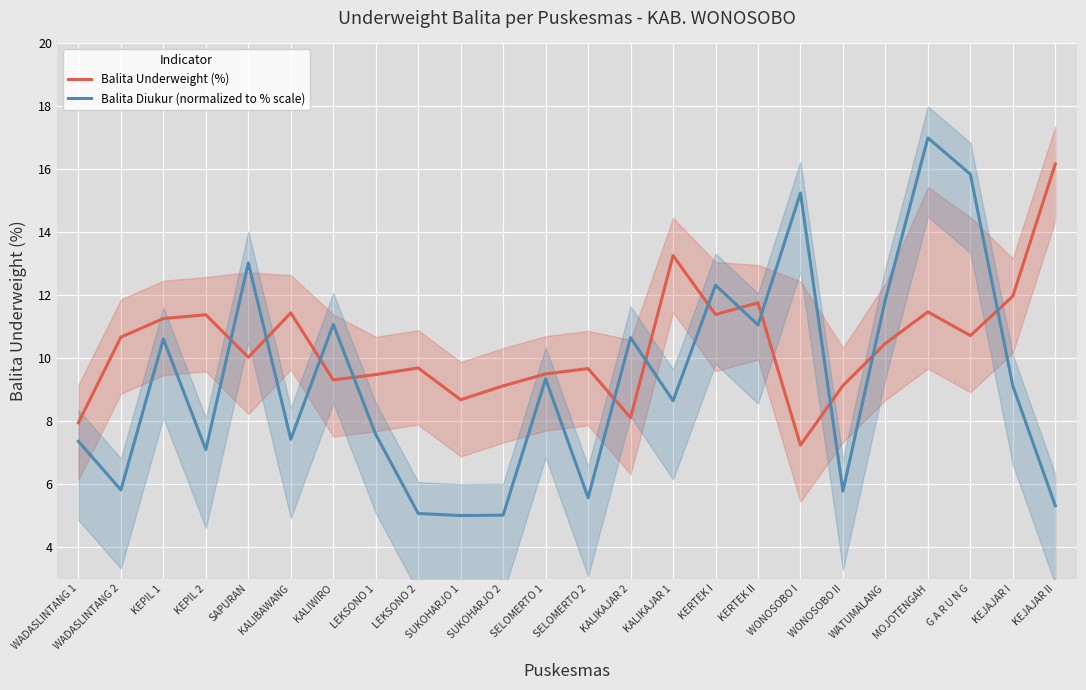

Reading left to right, list all the values displayed in this chart.

Balita Underweight (%): WADASLINTANG 1=8.0	WADASLINTANG 2=10.7	KEPIL 1=11.3	KEPIL 2=11.4	SAPURAN=10.0	KALIBAWANG=11.4	KALIWIRO=9.3	LEKSONO 1=9.5	LEKSONO 2=9.7	SUKOHARJO 1=8.7	SUKOHARJO 2=9.1	SELOMERTO 1=9.5	SELOMERTO 2=9.7	KALIKAJAR 2=8.1	KALIKAJAR 1=13.3	KERTEK I=11.4	KERTEK II=11.8	WONOSOBO I=7.2	WONOSOBO II=9.1	WATUMALANG=10.5	MOJOTENGAH=11.5	G A R U N G=10.7	KEJAJAR I=12.0	KEJAJAR II=16.2
Balita Diukur (normalized to % scale): WADASLINTANG 1=7.4	WADASLINTANG 2=5.8	KEPIL 1=10.6	KEPIL 2=7.1	SAPURAN=13.0	KALIBAWANG=7.4	KALIWIRO=11.1	LEKSONO 1=7.6	LEKSONO 2=5.1	SUKOHARJO 1=5.0	SUKOHARJO 2=5.0	SELOMERTO 1=9.3	SELOMERTO 2=5.6	KALIKAJAR 2=10.7	KALIKAJAR 1=8.6	KERTEK I=12.3	KERTEK II=11.1	WONOSOBO I=15.2	WONOSOBO II=5.8	WATUMALANG=11.9	MOJOTENGAH=17.0	G A R U N G=15.8	KEJAJAR I=9.1	KEJAJAR II=5.3